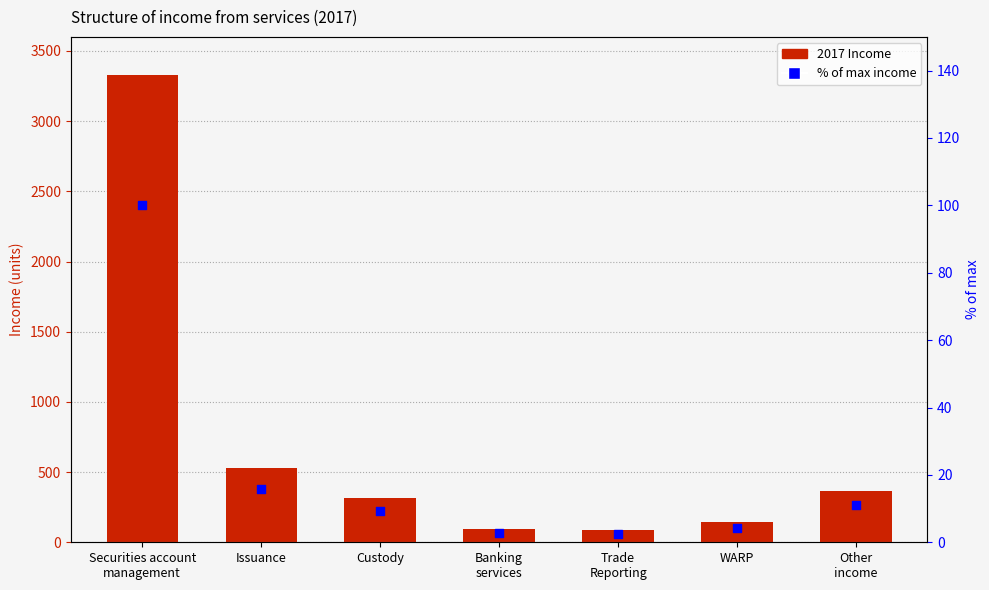

At how many categories does at least one series exceed 1873?

1